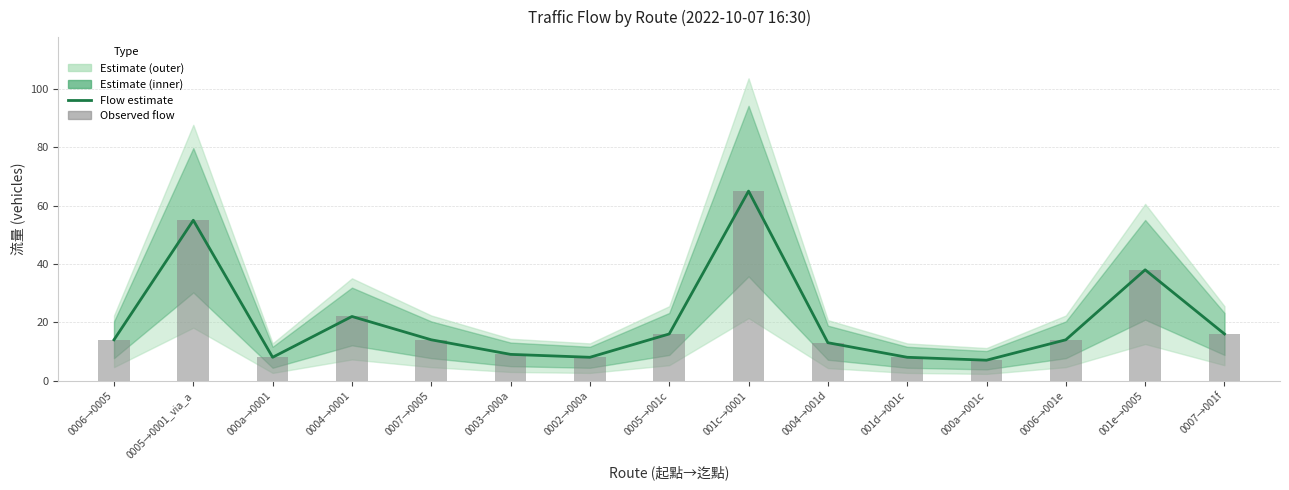

Are the bars horizontal?

No